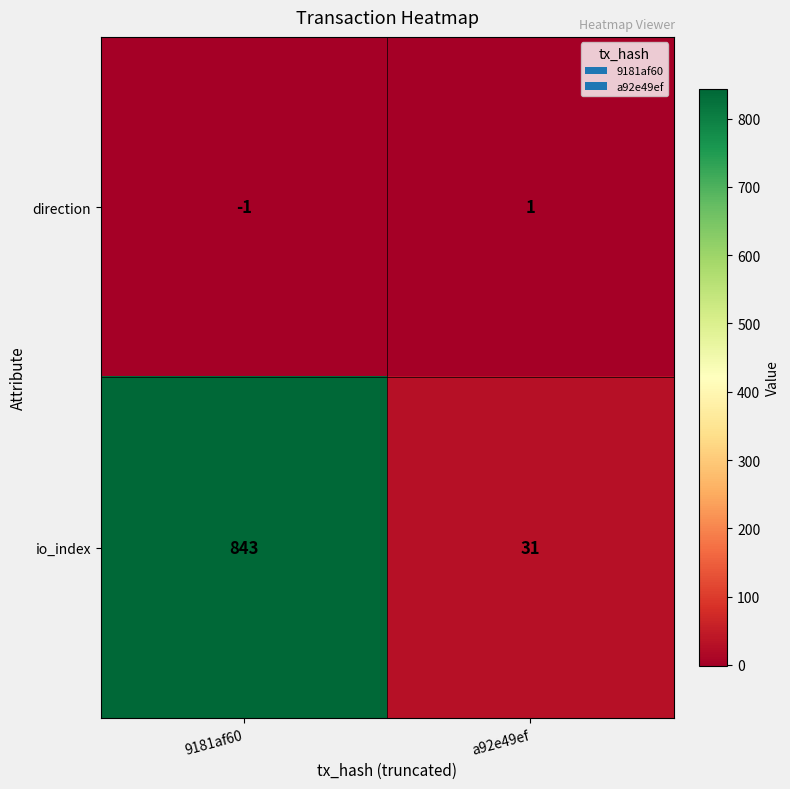

Which series changed the most between 9181af60 and a92e49ef?

io_index